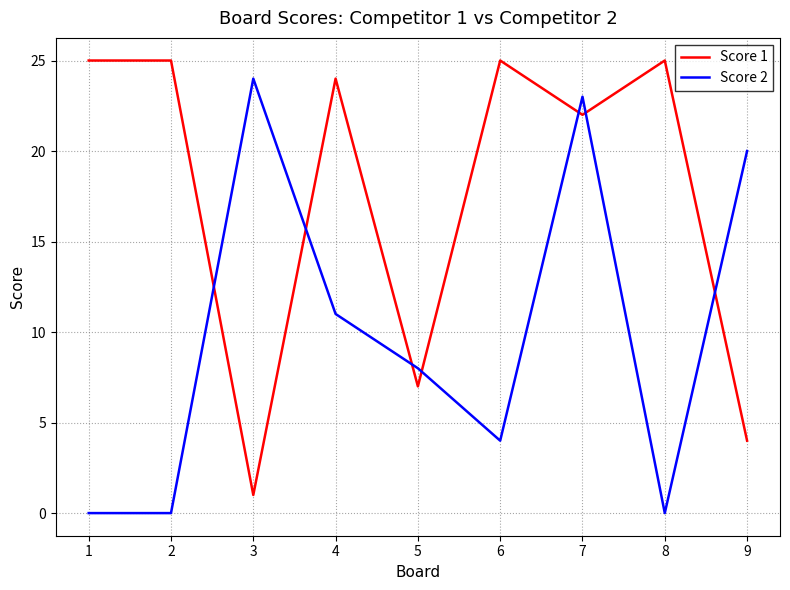

Reading left to right, what are all the values shown in this chart?

Score 1: 1=25	2=25	3=1	4=24	5=7	6=25	7=22	8=25	9=4
Score 2: 1=0	2=0	3=24	4=11	5=8	6=4	7=23	8=0	9=20